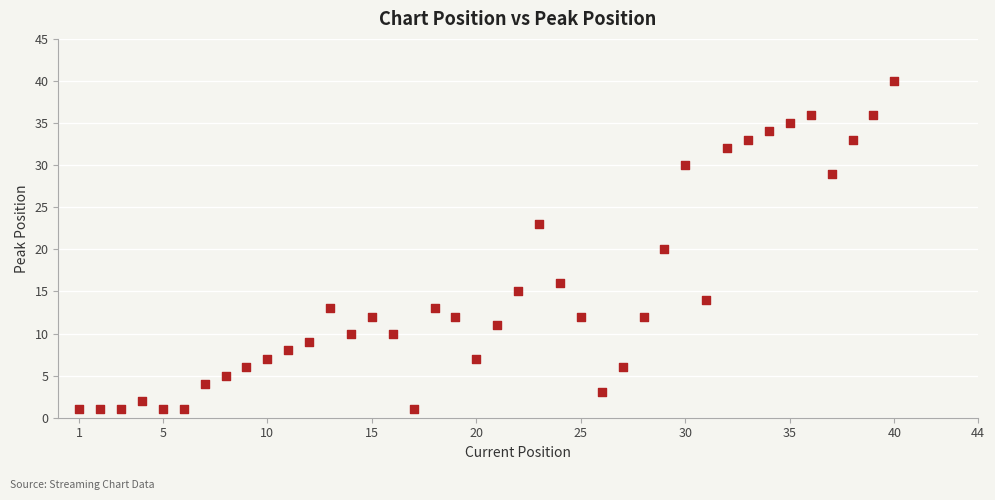

What is the range of X values (max minus min)?

39